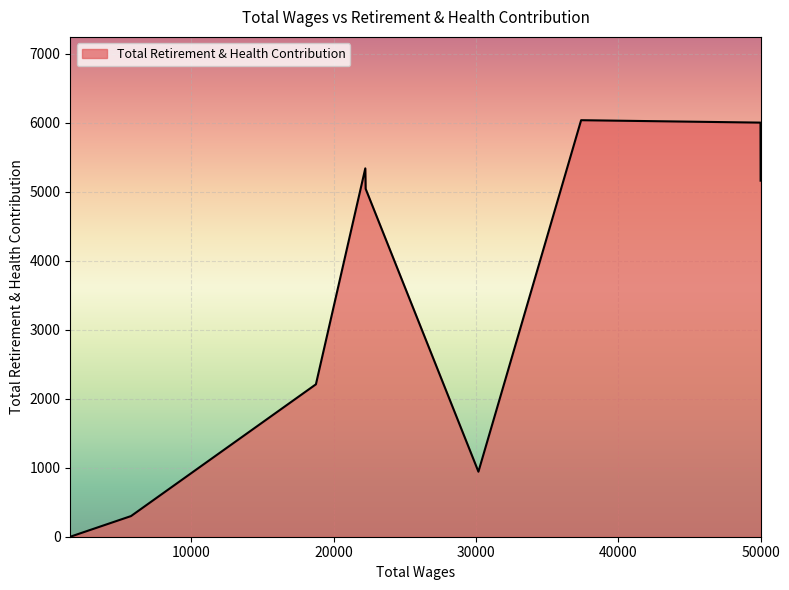

What is the difference between the maximum and minimum values?

6034